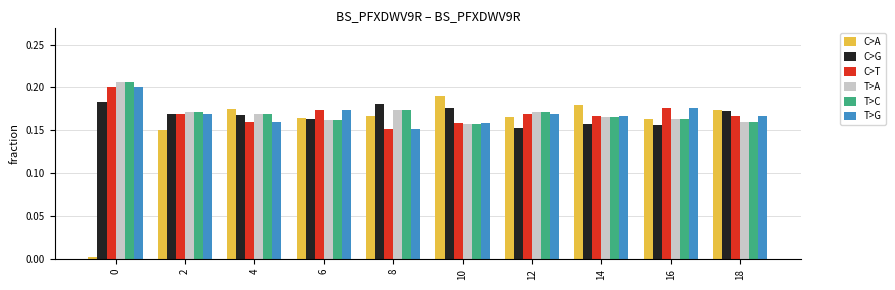

What is the total value across all series at 12?

1.0